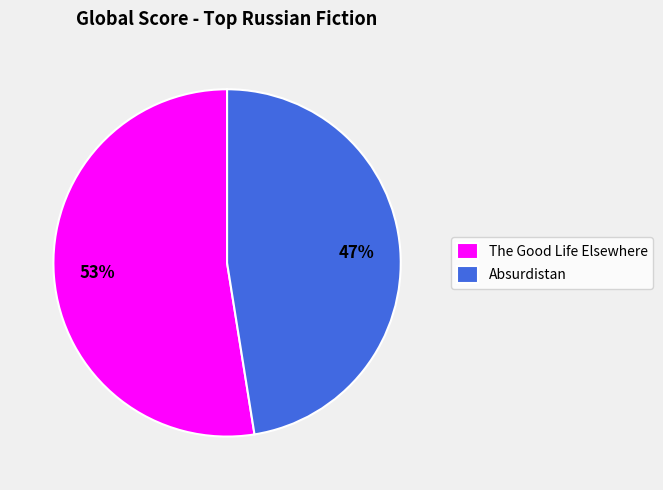

To the nearest percent, what portion does The Good Life Elsewhere represent?

53%